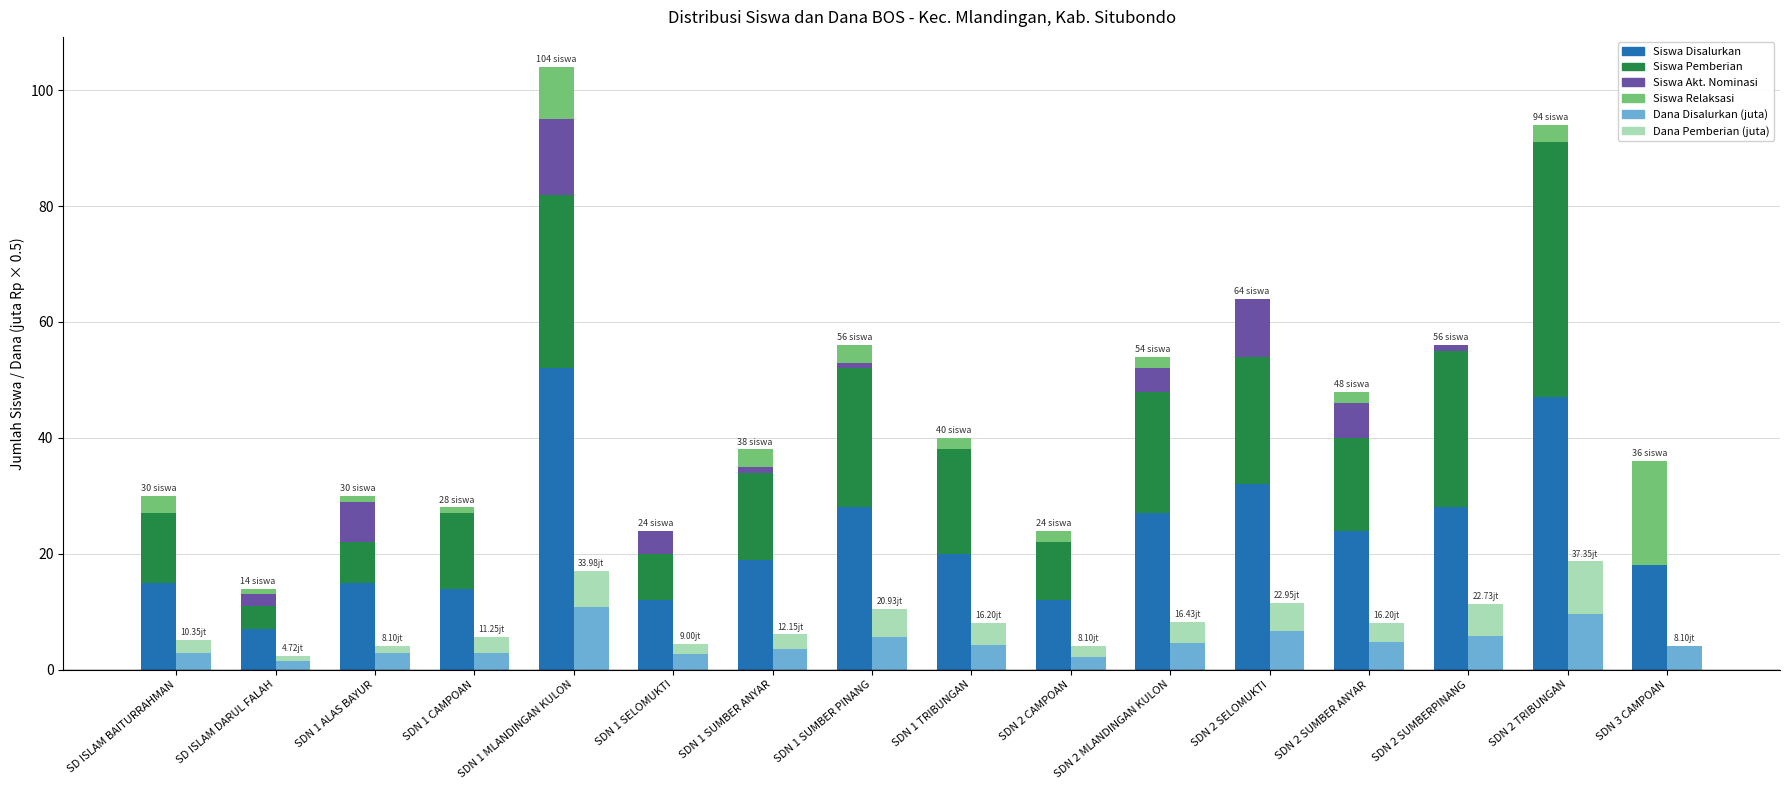

Count the number of data series in this chart.

6